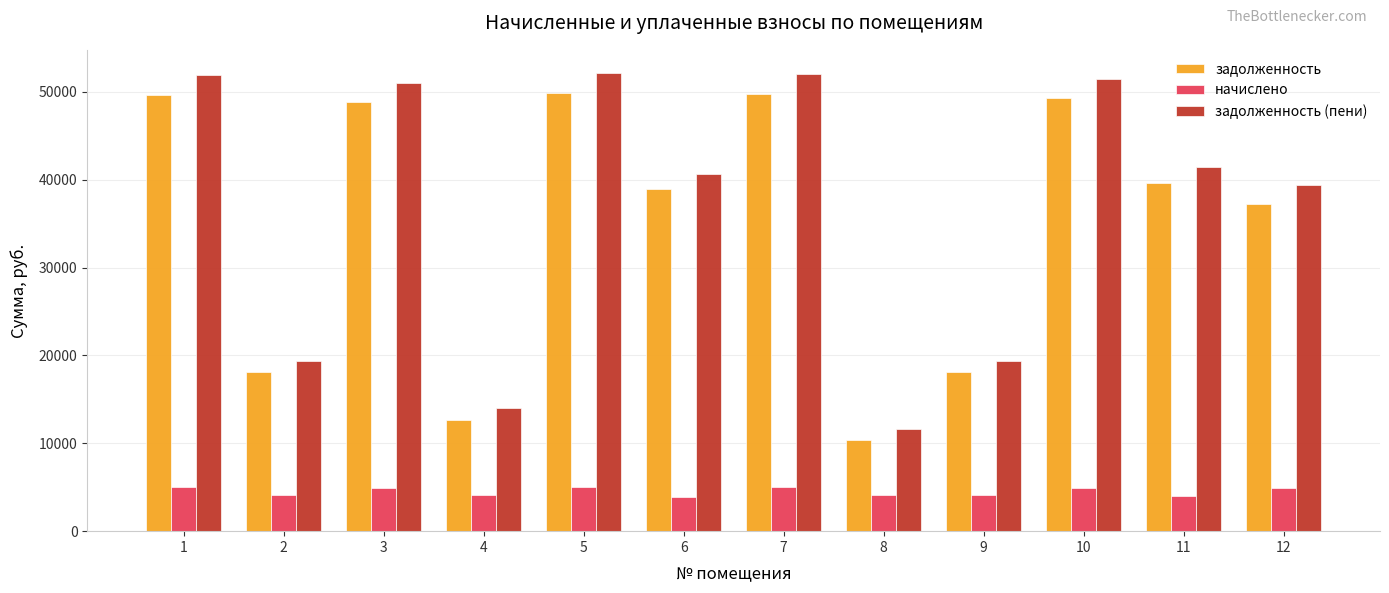

Which series has the largest total across all categories?

задолженность (пени)